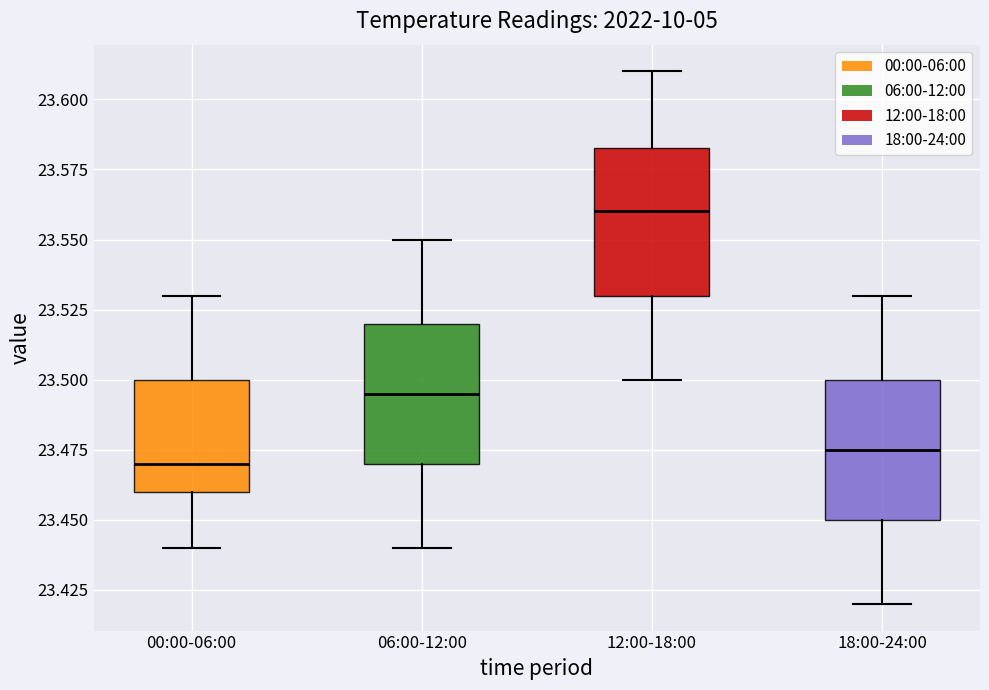

Reading left to right, read every box against the y-axis: the position of its median line, the range the box covers, and the ends of its whiskers. The values are not printed on the chart, so give them approximately, as read against the axis.

00:00-06:00: median 23.470, box 23.460 to 23.500, whiskers 23.440 to 23.530
06:00-12:00: median 23.495, box 23.470 to 23.520, whiskers 23.440 to 23.550
12:00-18:00: median 23.560, box 23.530 to 23.585, whiskers 23.500 to 23.610
18:00-24:00: median 23.475, box 23.450 to 23.500, whiskers 23.420 to 23.530